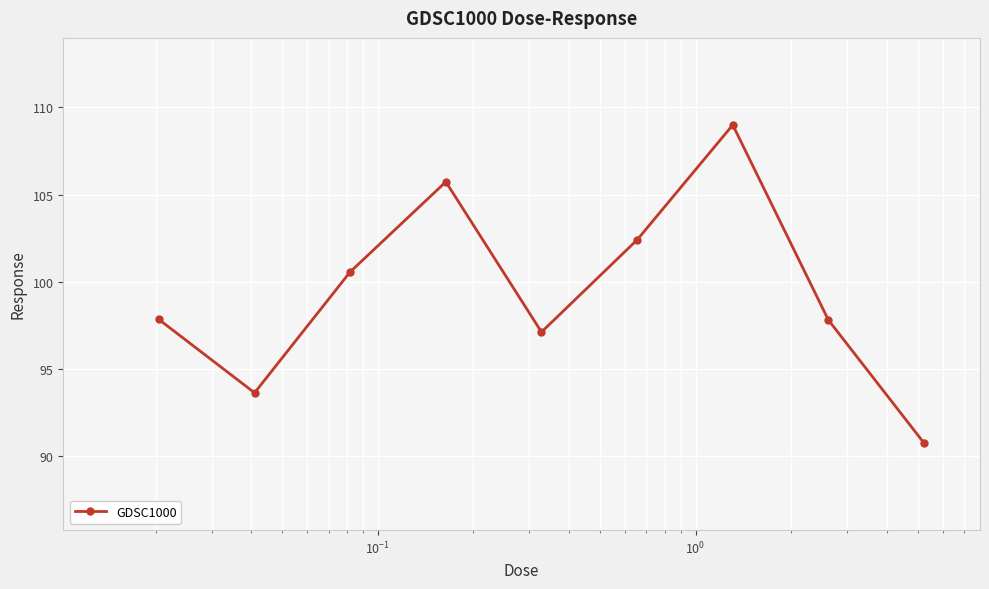

What is the sum of all values?

894.7